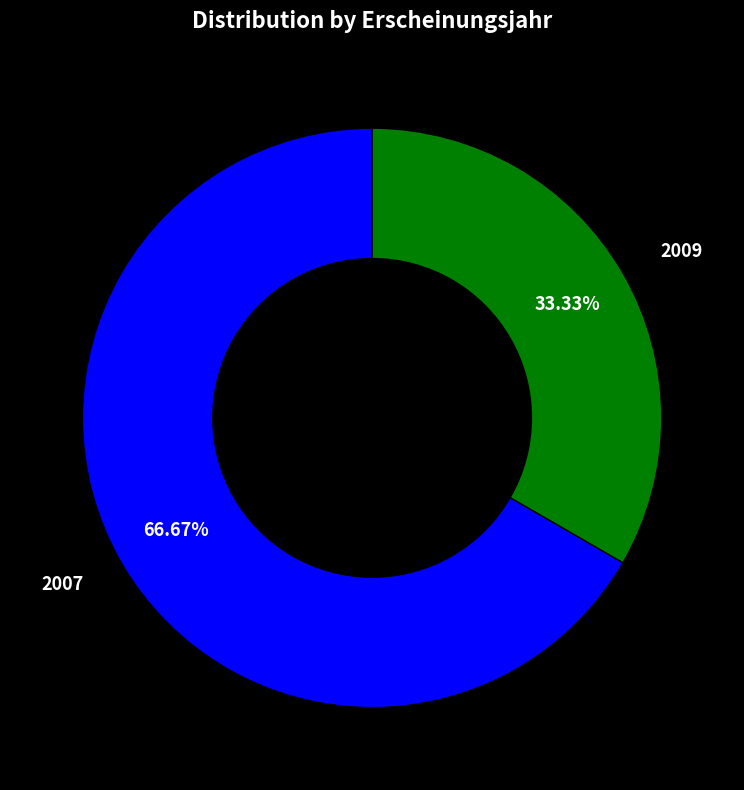

To the nearest percent, what is the average slice percentage?

50%